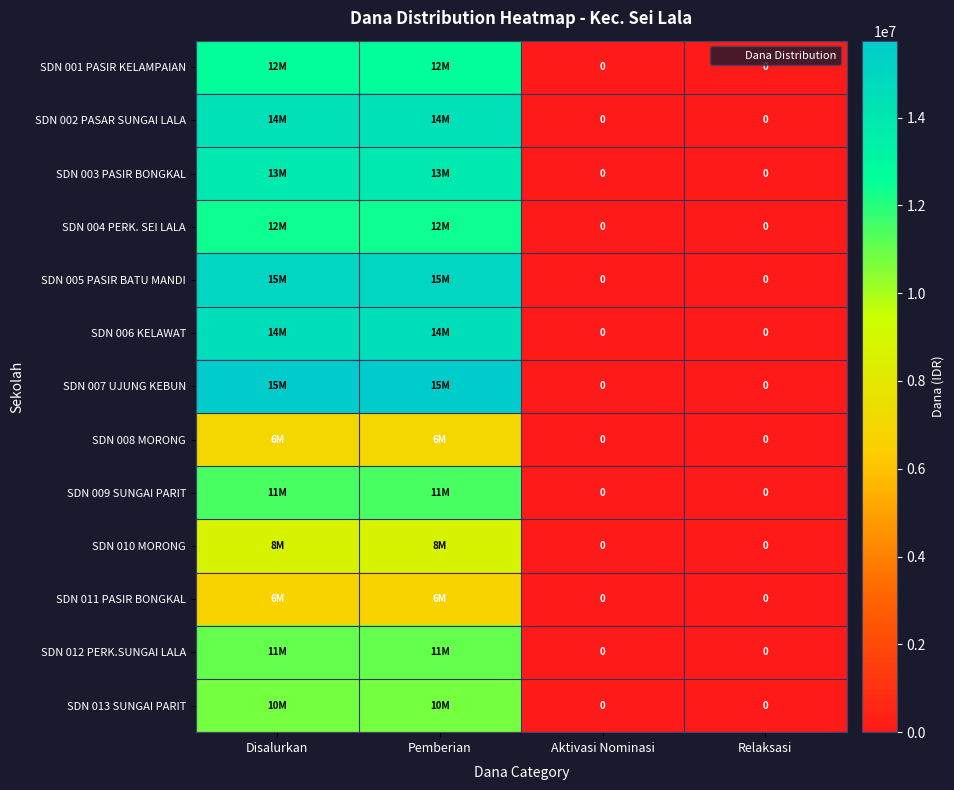

The SDN 007 UJUNG KEBUN series shows 4705183 at Pemberian. True or false?

False